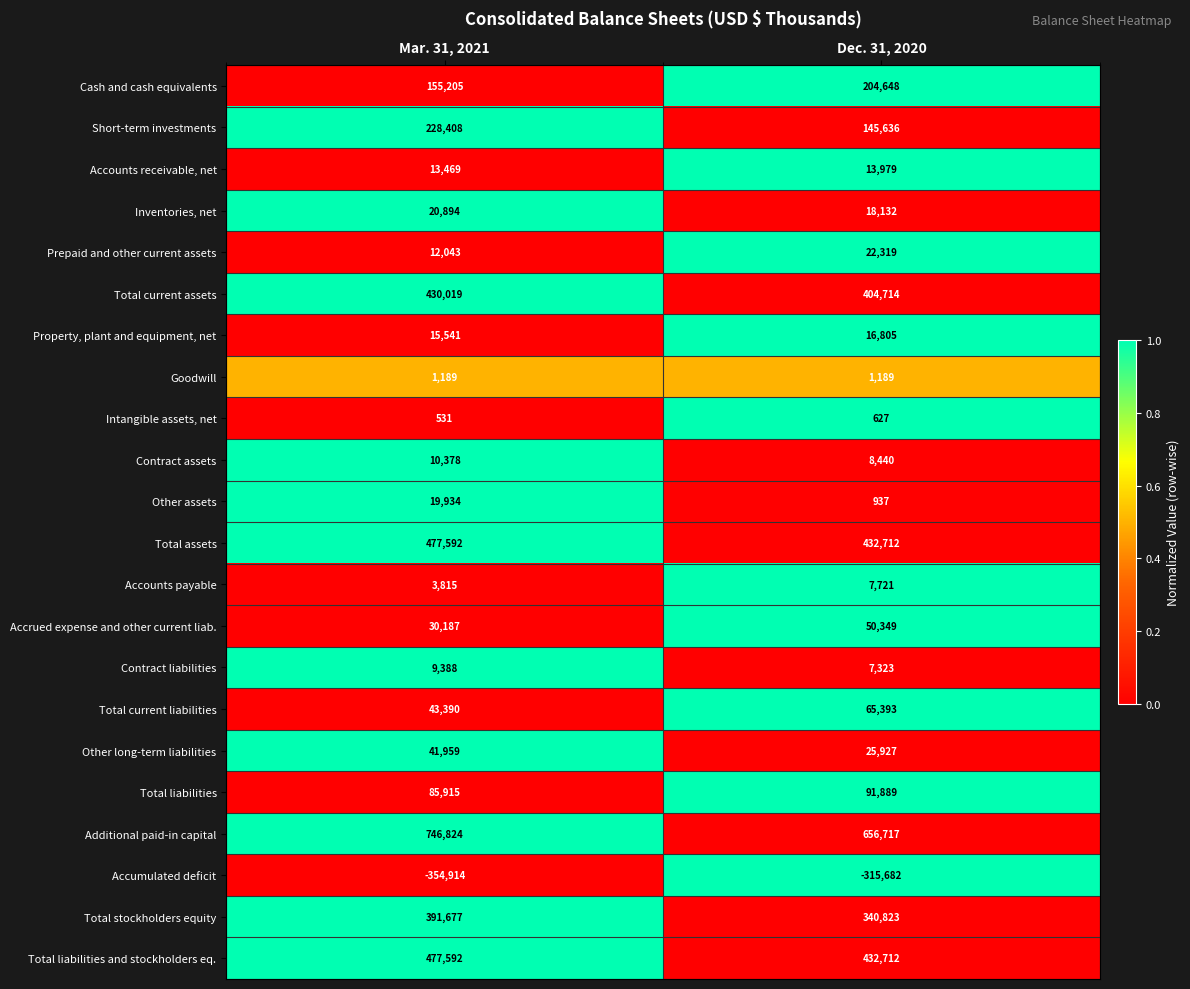

At which category does the chart reach its peak across all series?

Mar. 31, 2021